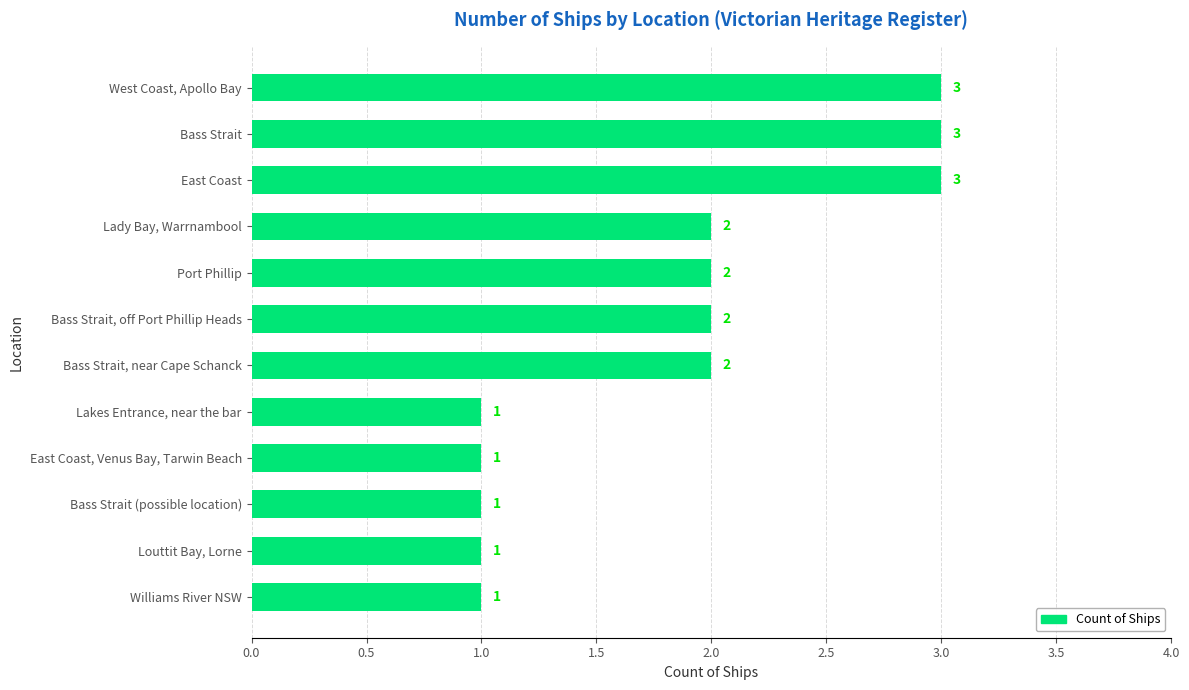

Are the bars grouped side by side (vs. stacked)?

No